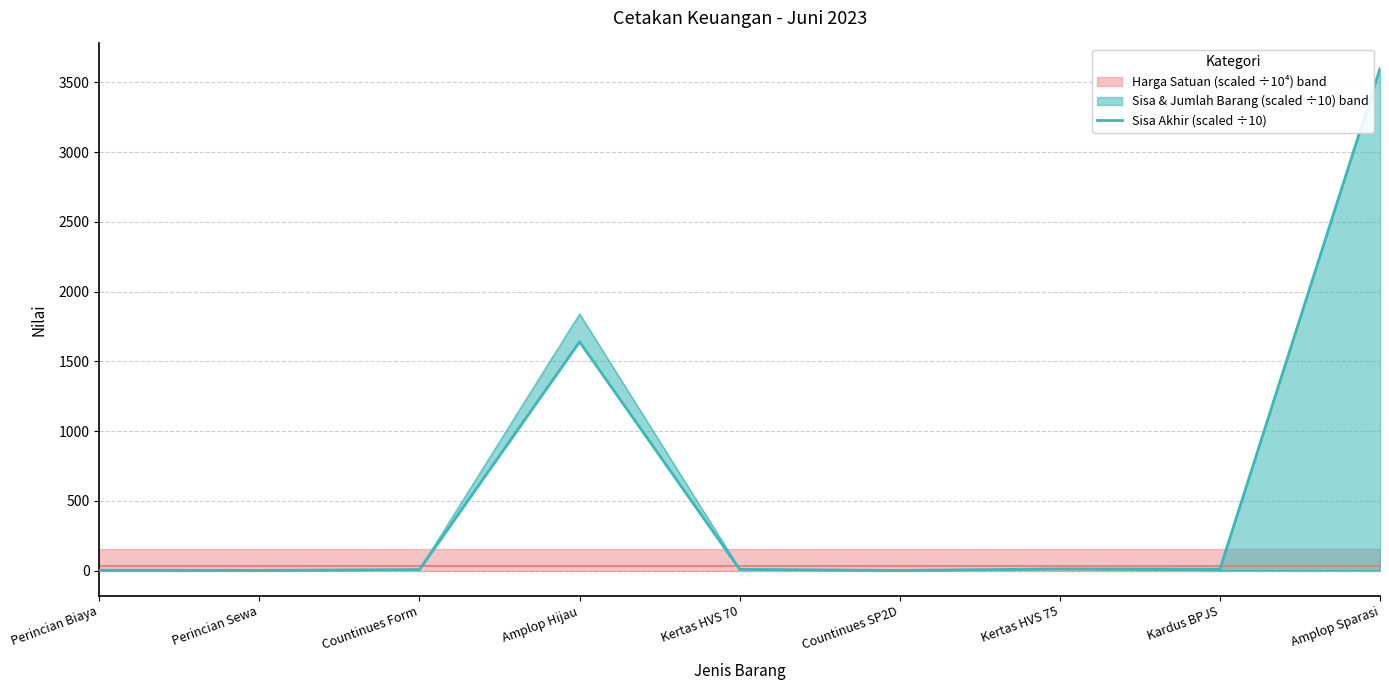

What is the change in value from Perincian Biaya to Kertas HVS 70?

+5.6